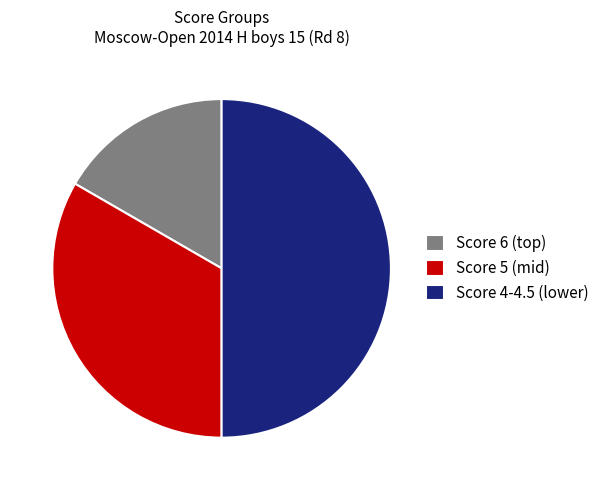

Count the number of slices in the pie.

3